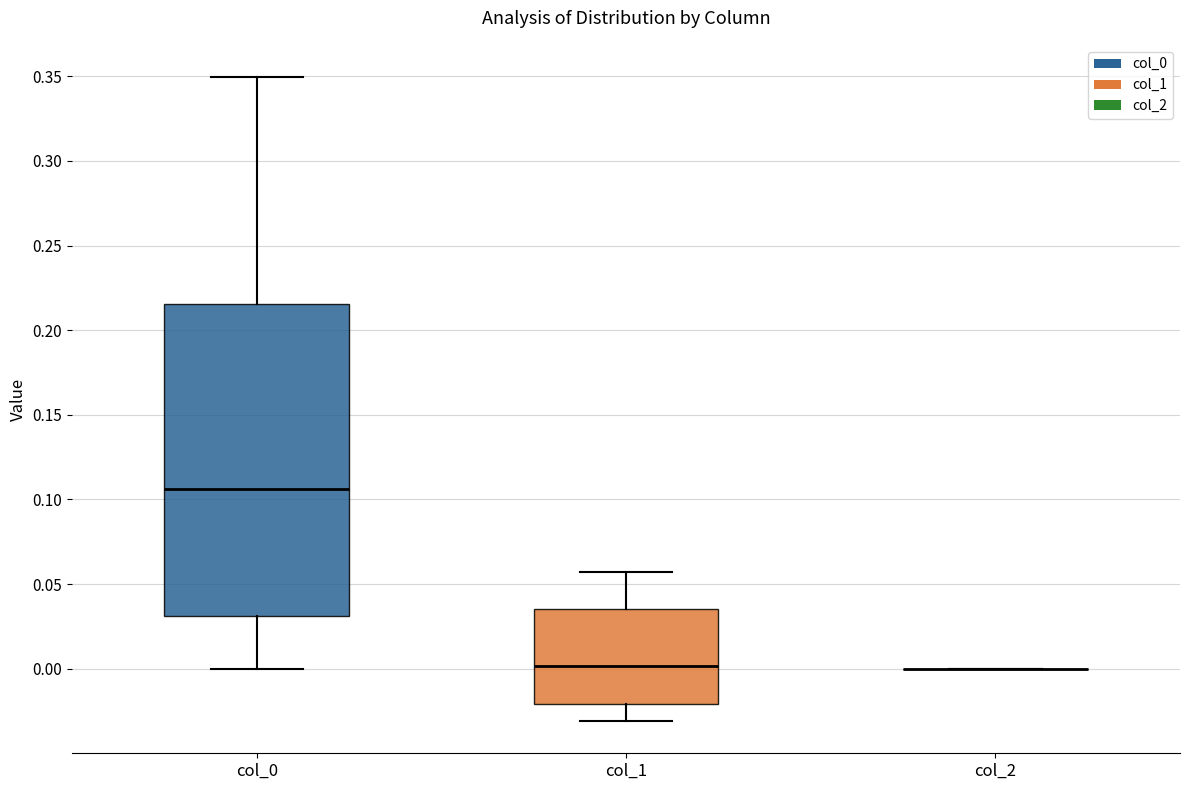

Comparing the boxes themselves (not the whiskers), which one is the tallest?

col_0